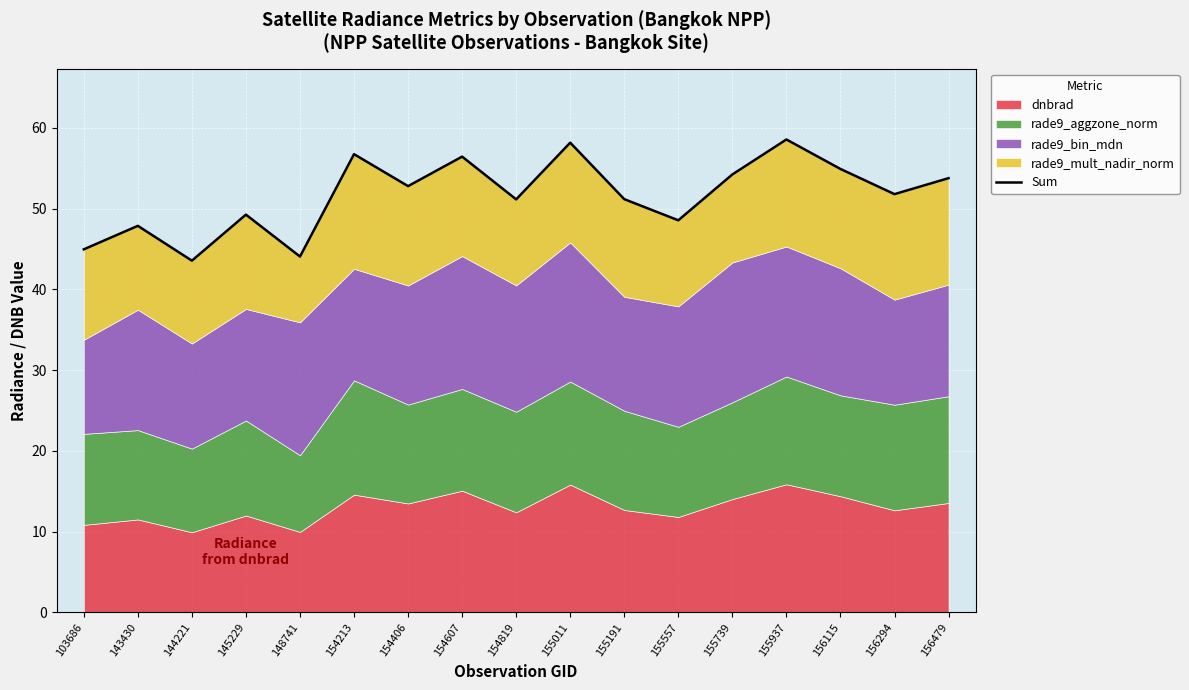

Reading left to right, extract all data points from this chart.

45.0	47.9	43.6	49.3	44.1	56.7	52.8	56.4	51.1	58.2	51.2	48.6	54.2	58.6	54.9	51.8	53.8